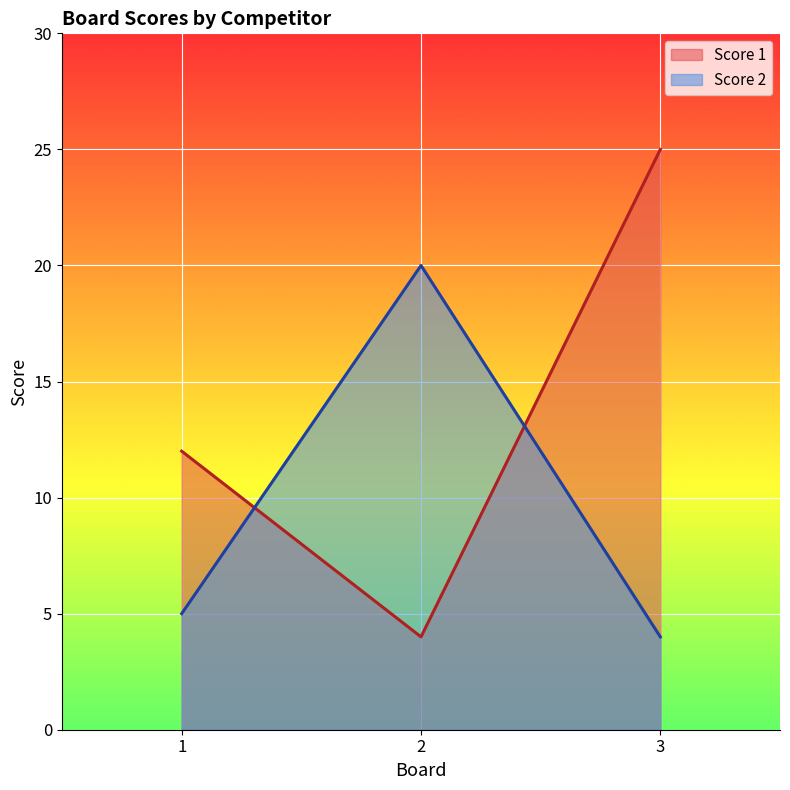

Between 1 and 3, which is larger?

3